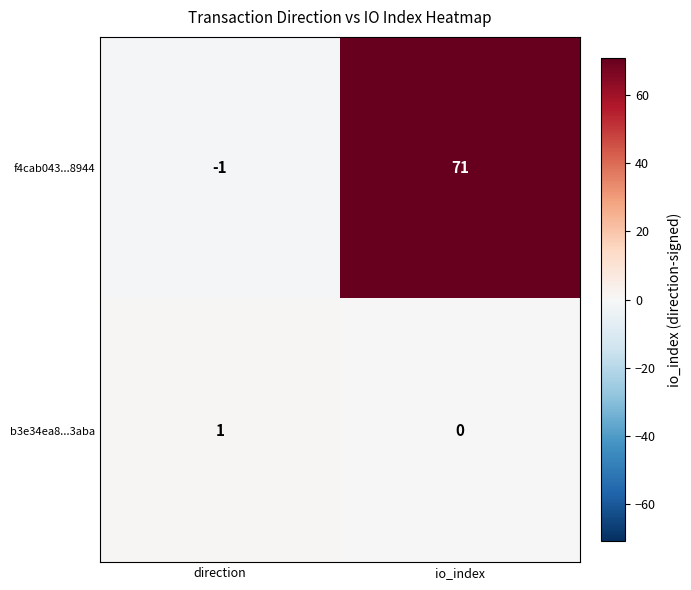

The f4cab043...8944 series shows -1 at direction. True or false?

True